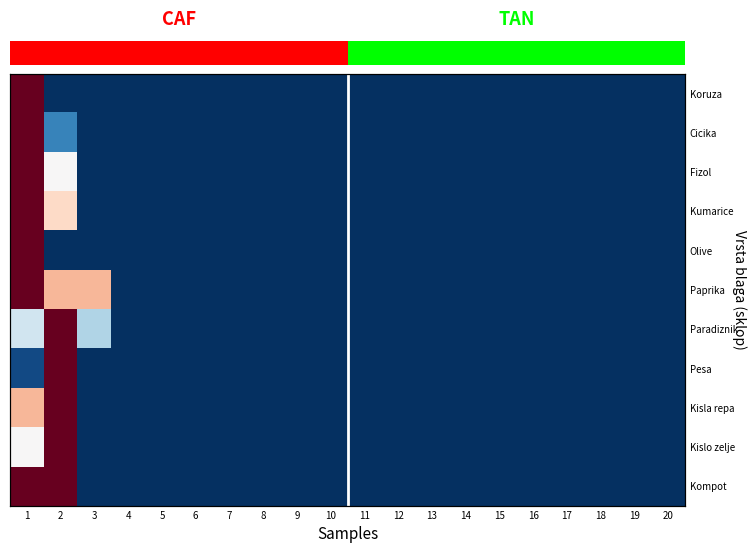

What is the difference between the maximum and minimum values in the Olive series?

1.0